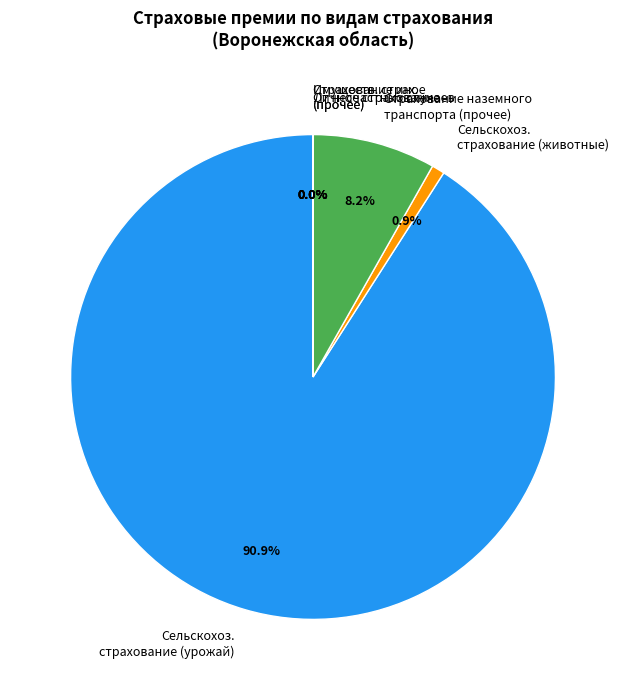

Which category accounts for the majority?

Сельскохоз. страхование (урожай)